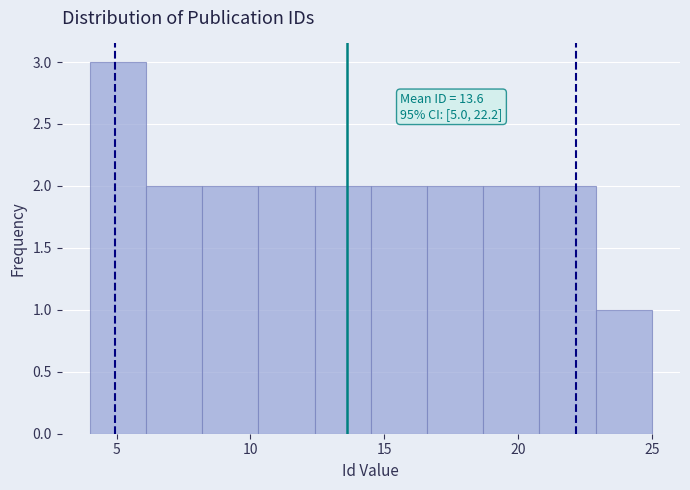

Over which range of the x-axis is the bar tallest?

4.0 to 6.1